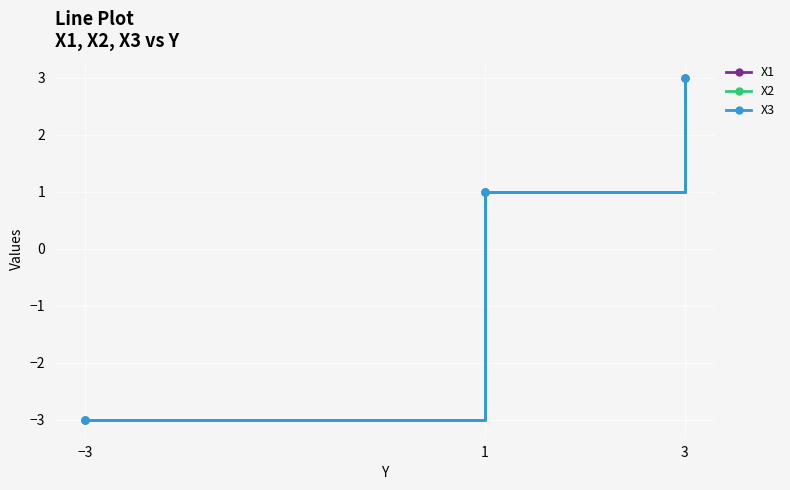

What is the lowest value of the X3 series?

-3